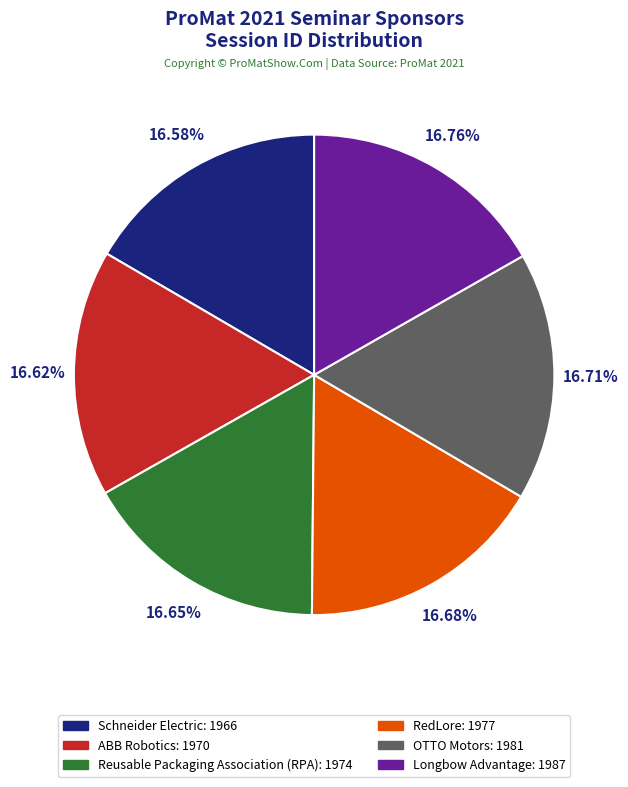

How many segments does this pie chart have?

6